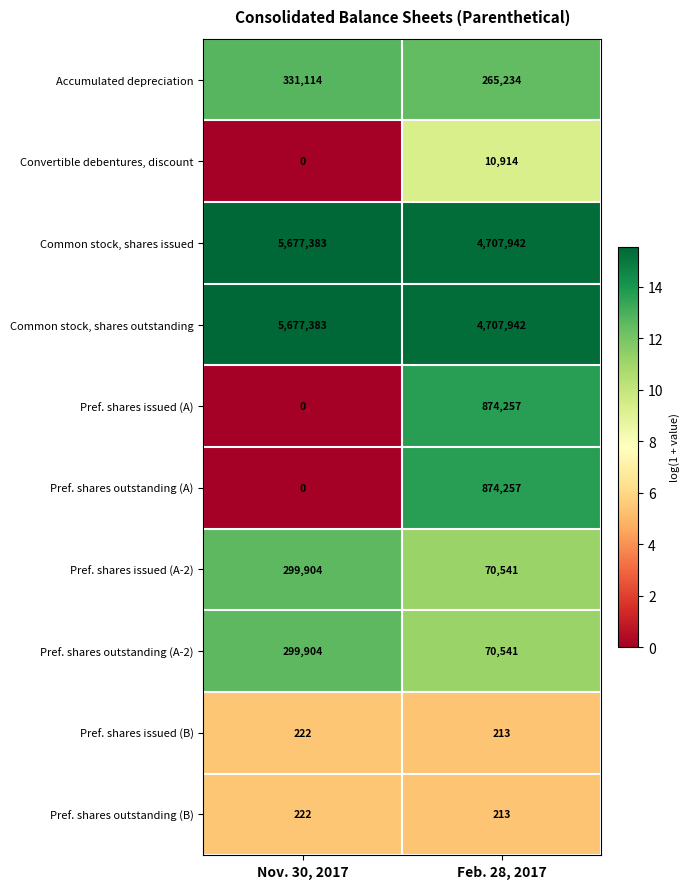

What is the maximum value shown in the chart?

5677383